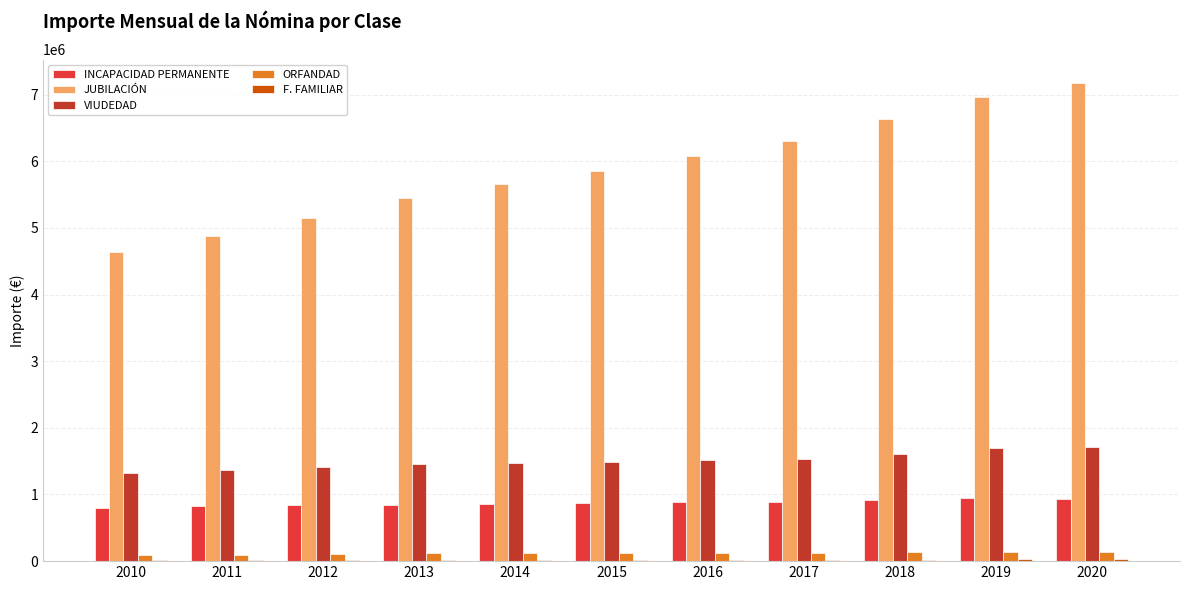

What is the sum of all JUBILACIÓN values?

64773732.2